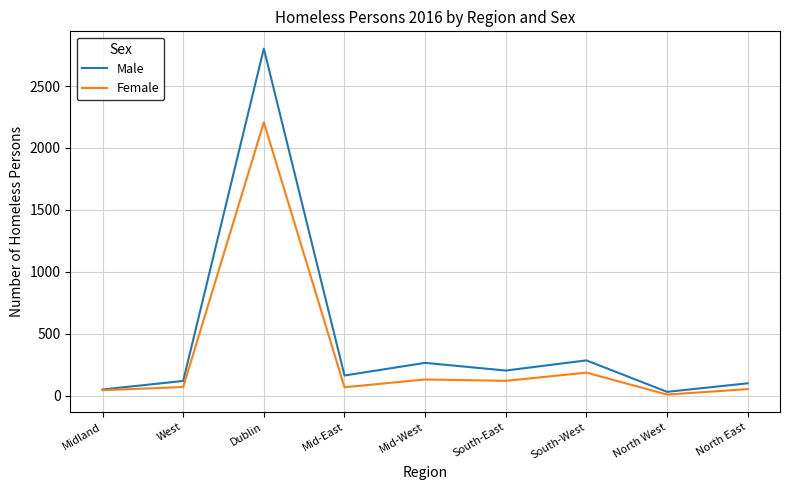

What are all the series names shown in the legend?

Male, Female